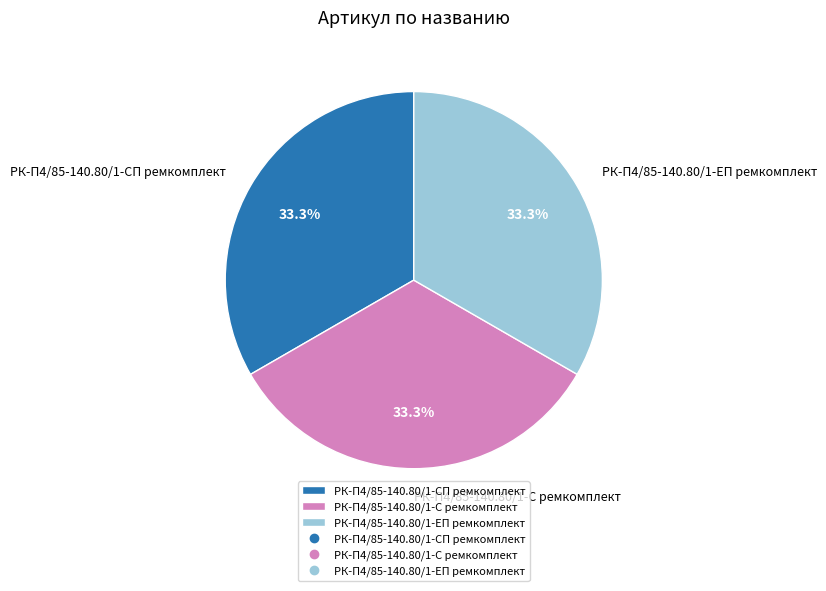

Is there any slice that represents more than half of the pie?

No